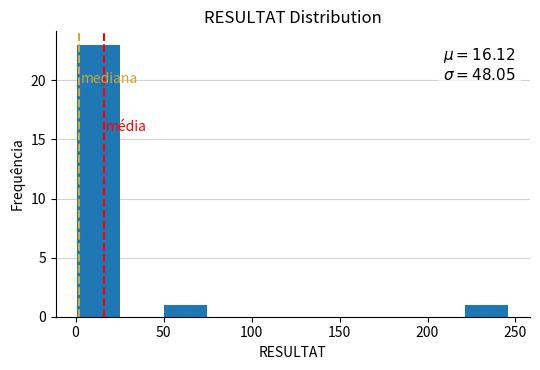

Which range on the x-axis has the tallest bar?

1.0 to 25.5